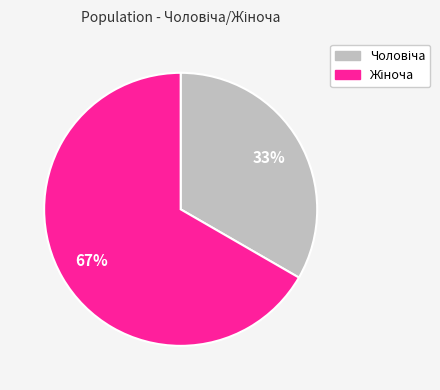

Is there any slice that represents more than half of the pie?

Yes